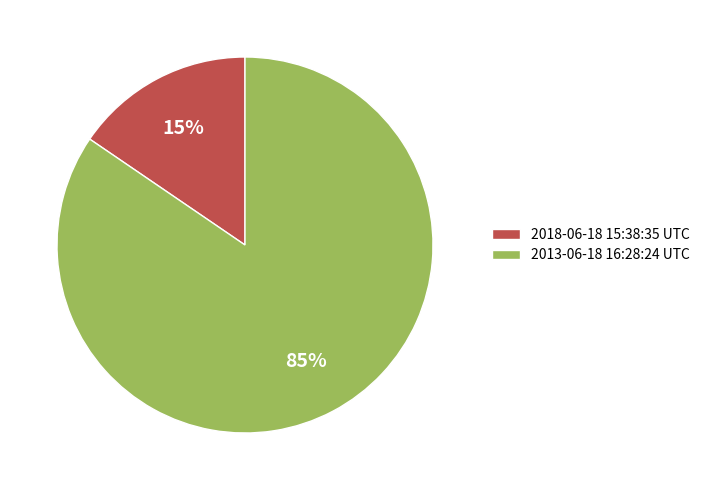

To the nearest percent, what percentage of the pie is 2018-06-18 15:38:35 UTC?

15%